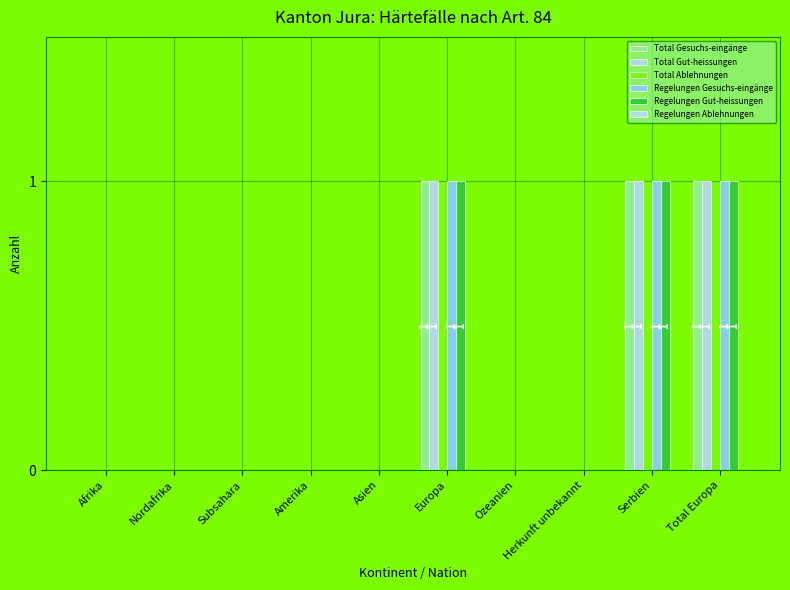

How many groups of bars are there?

10